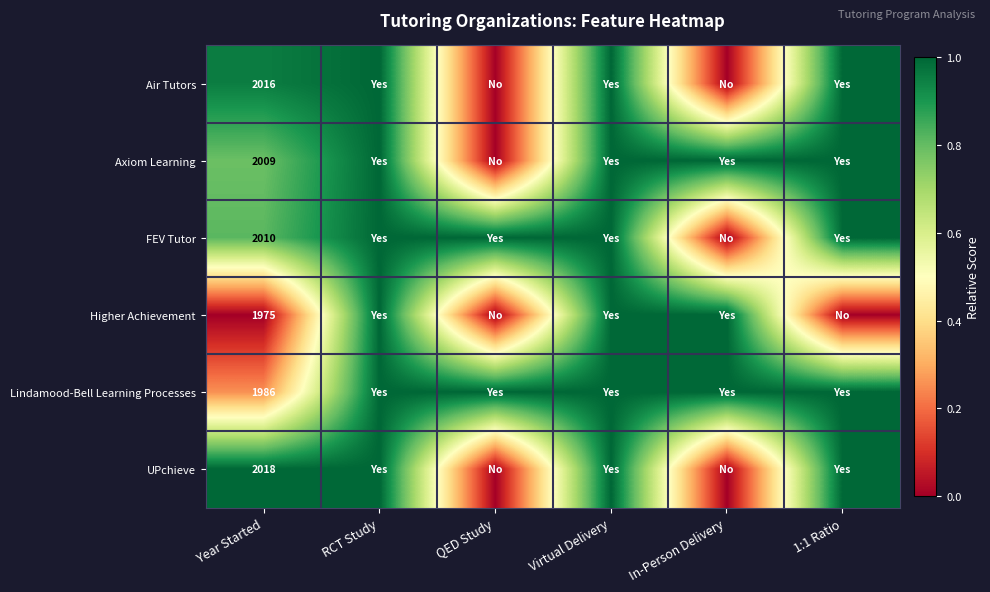

At Year Started, list the series in order from smallest to largest.

Higher Achievement, Lindamood-Bell Learning Processes, Axiom Learning, FEV Tutor, Air Tutors, UPchieve